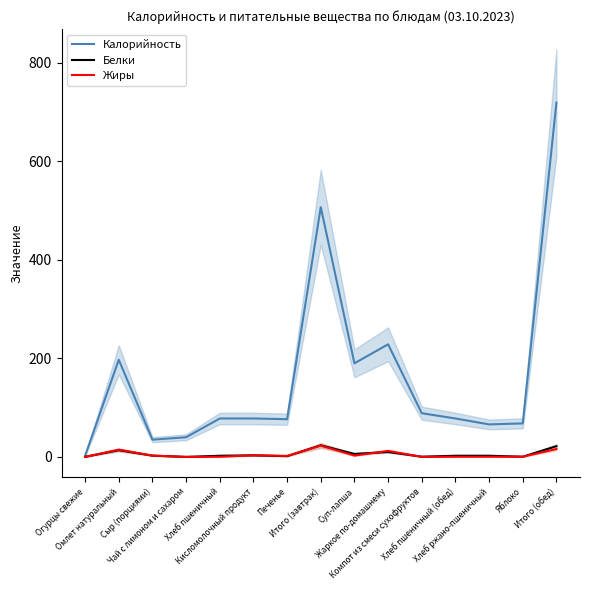

Which series ends up on top after the final intersection of Белки and Жиры?

Белки